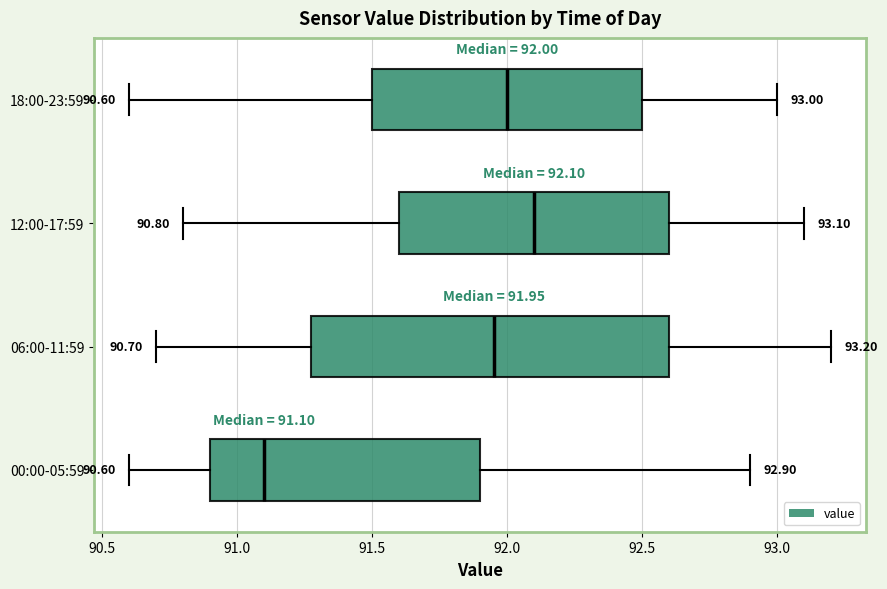

Comparing the boxes themselves (not the whiskers), which one is the widest?

06:00-11:59